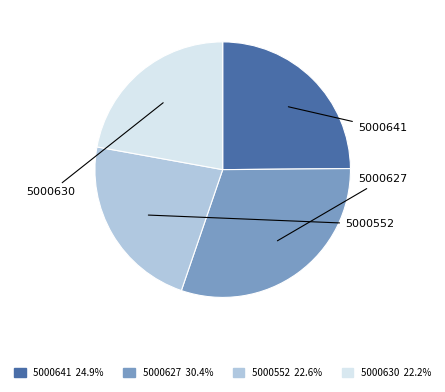

Between 5000641 and 5000552, which is larger?

5000641